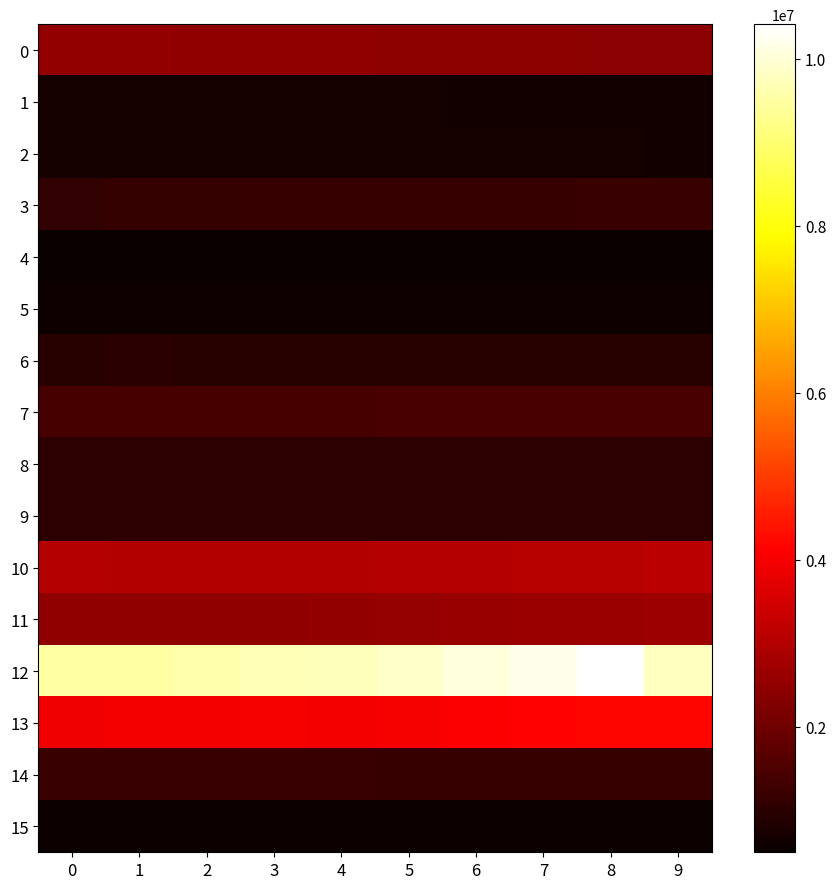

What is the minimum value shown in the chart?

493827